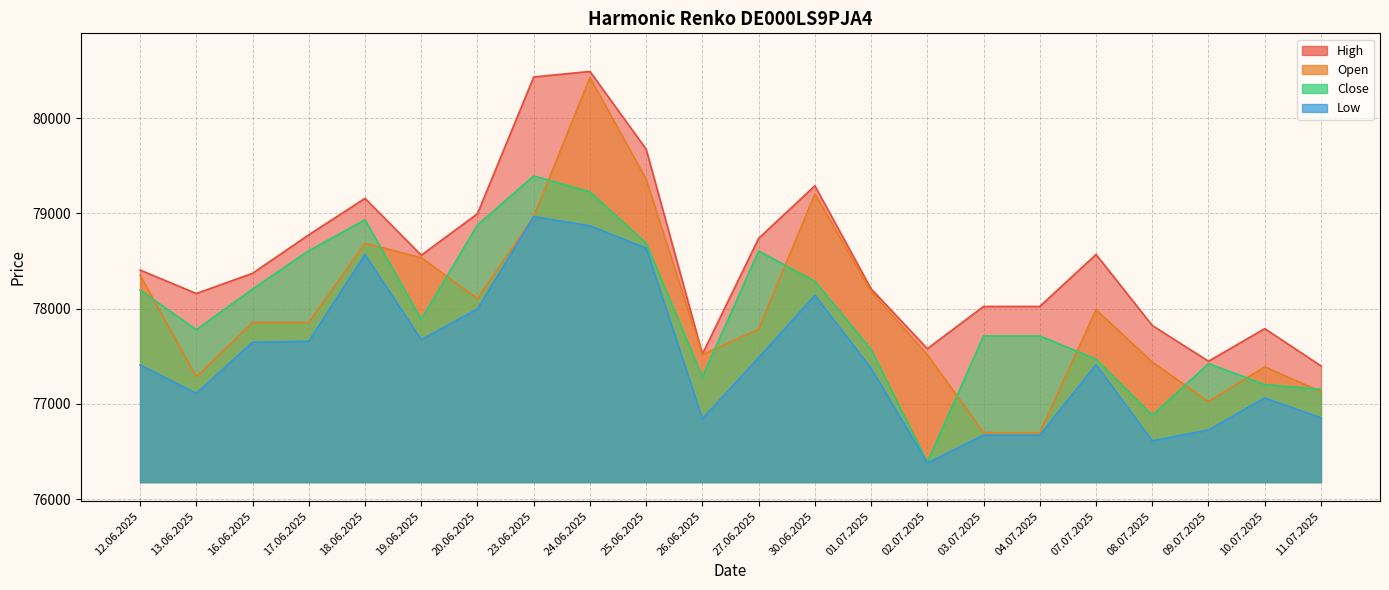

Is it true that Low equals 78870 at 24.06.2025?

True